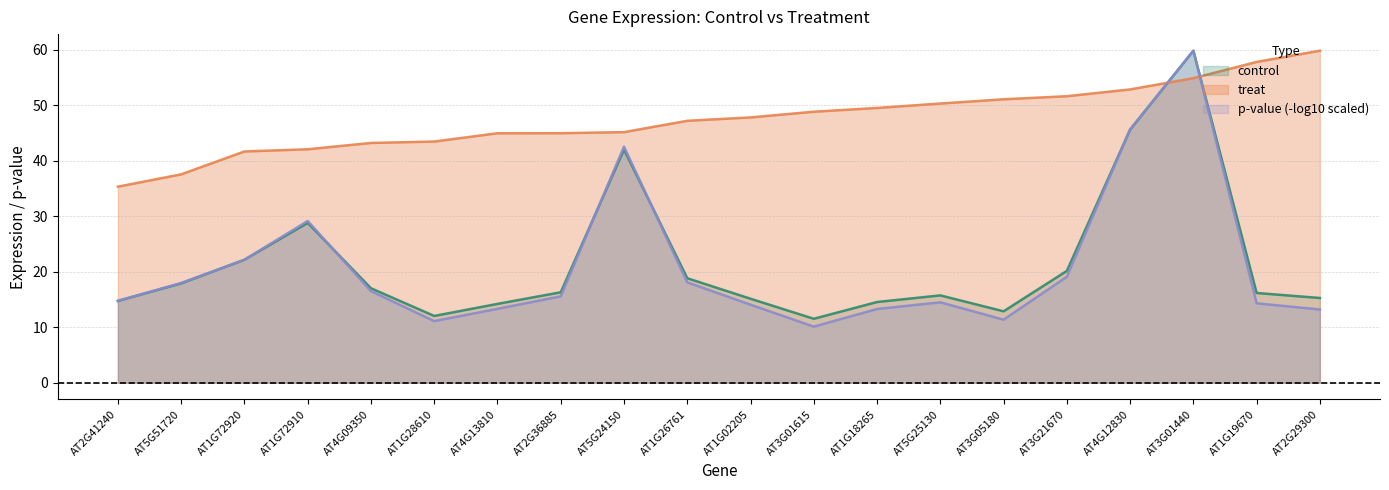

At which category does the chart reach its minimum across all series?

AT3G01615